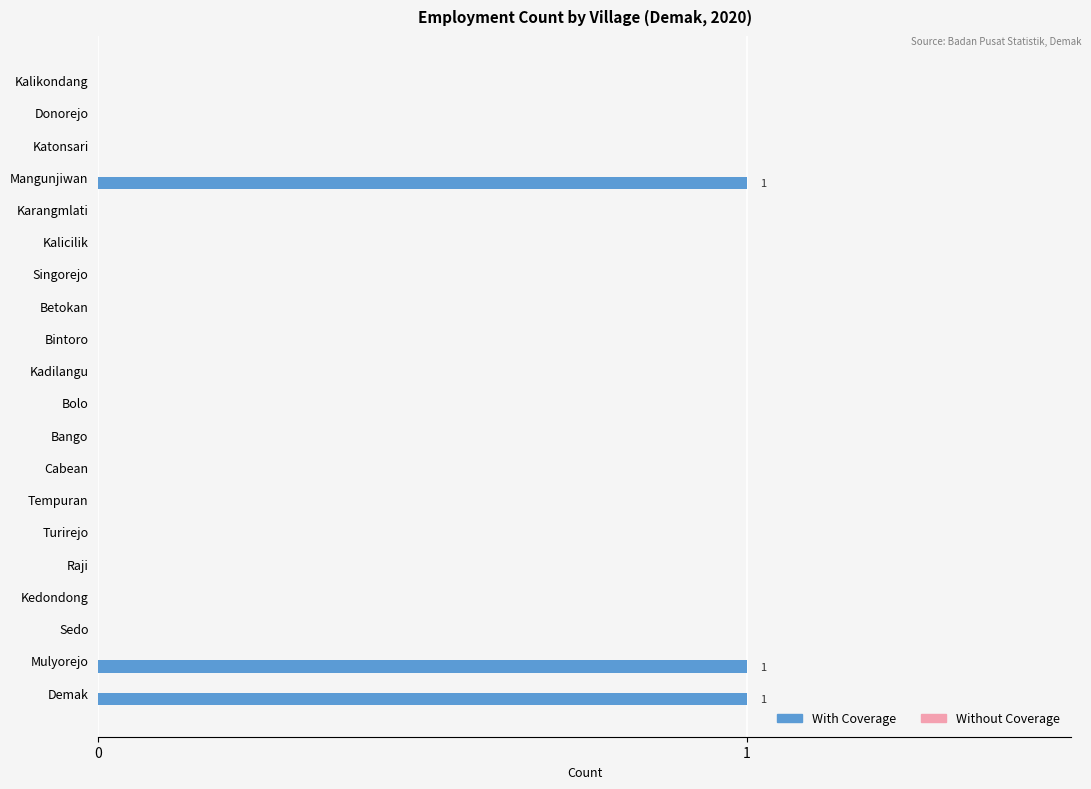

What is the change in value from Kedondong to Mulyorejo?

+1